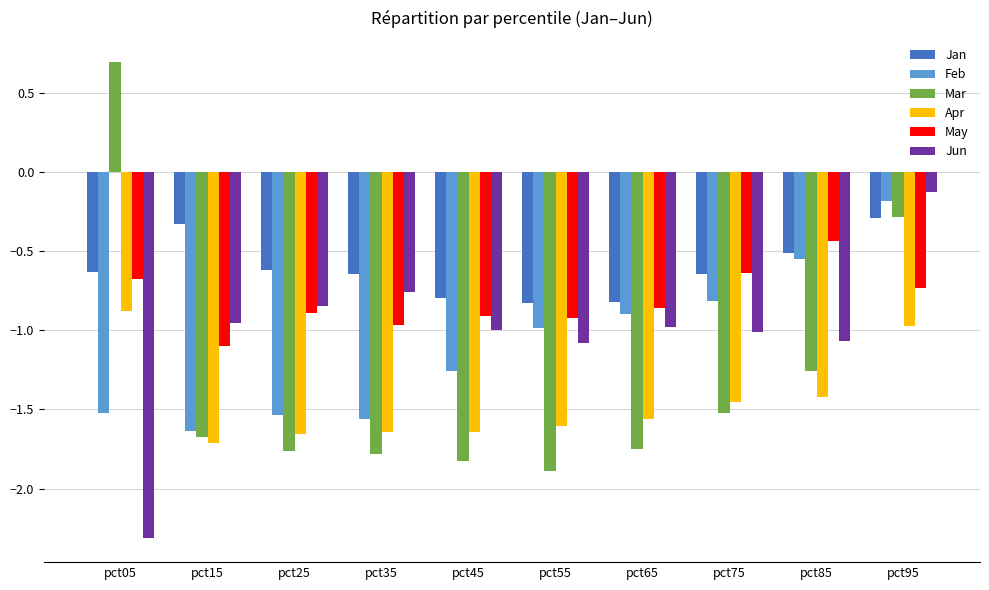

Does the chart contain any negative values?

Yes